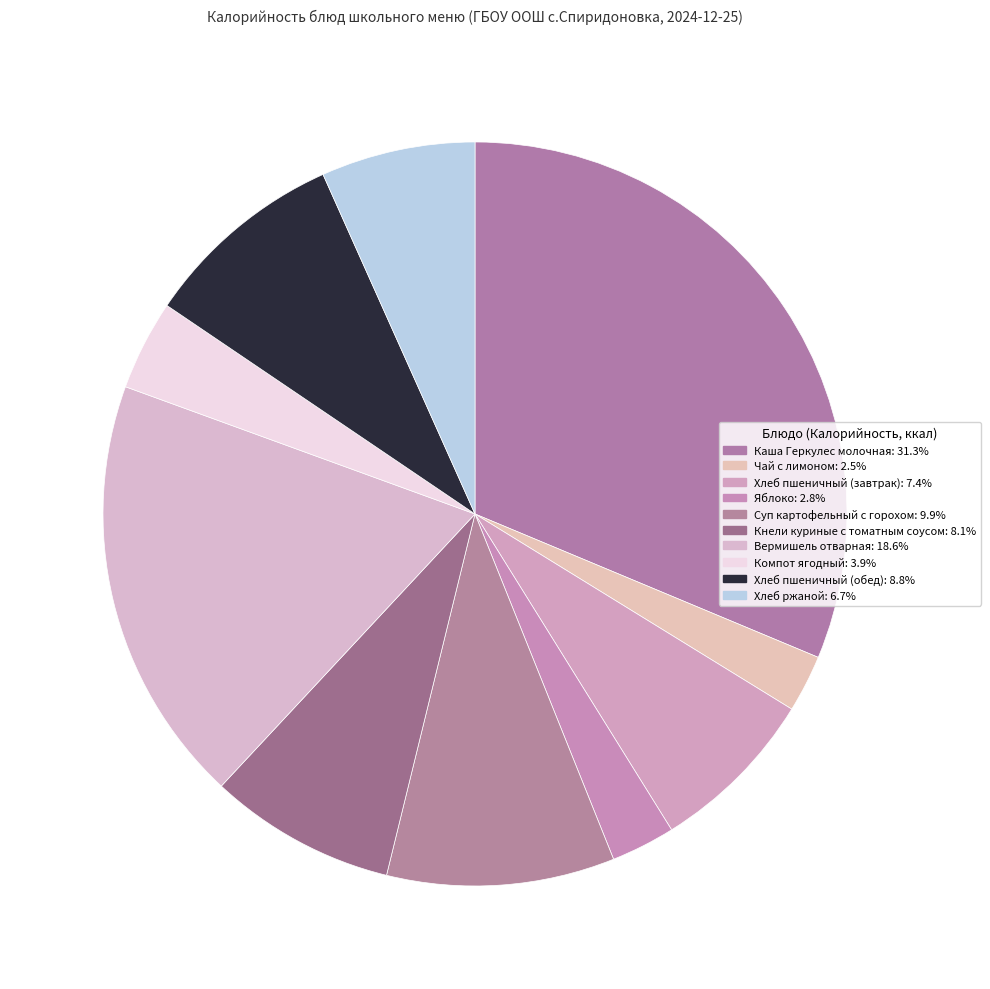

What is the change in value from Кнели куриные с томатным соусом to Хлеб ржаной?

-24